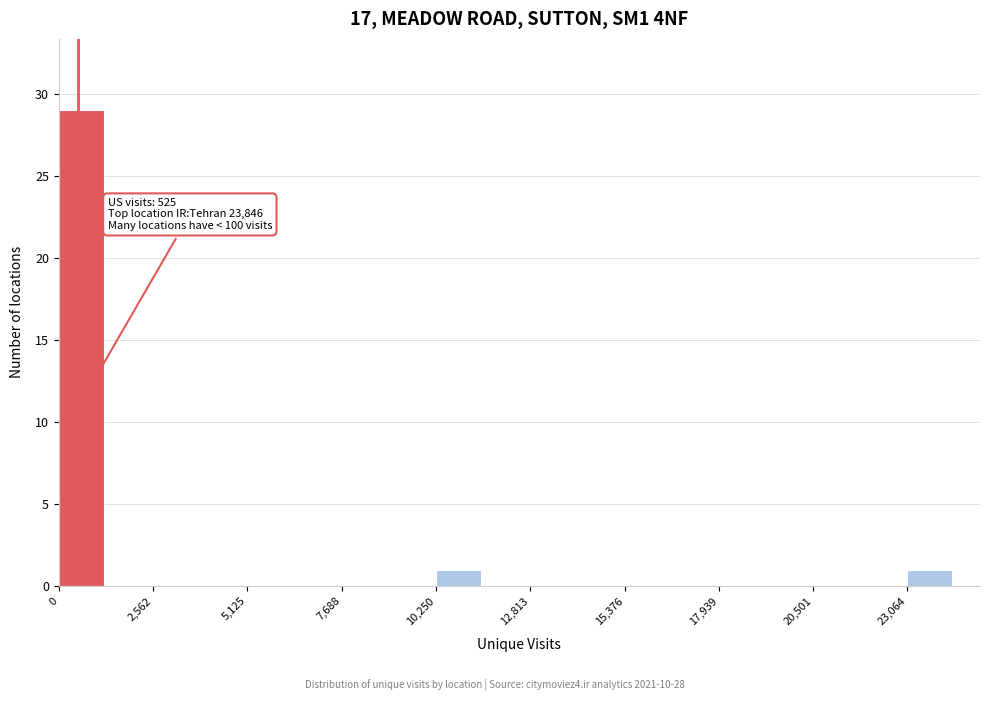

Read against the x-axis, roughly where is the centre of the tallest bar?

500